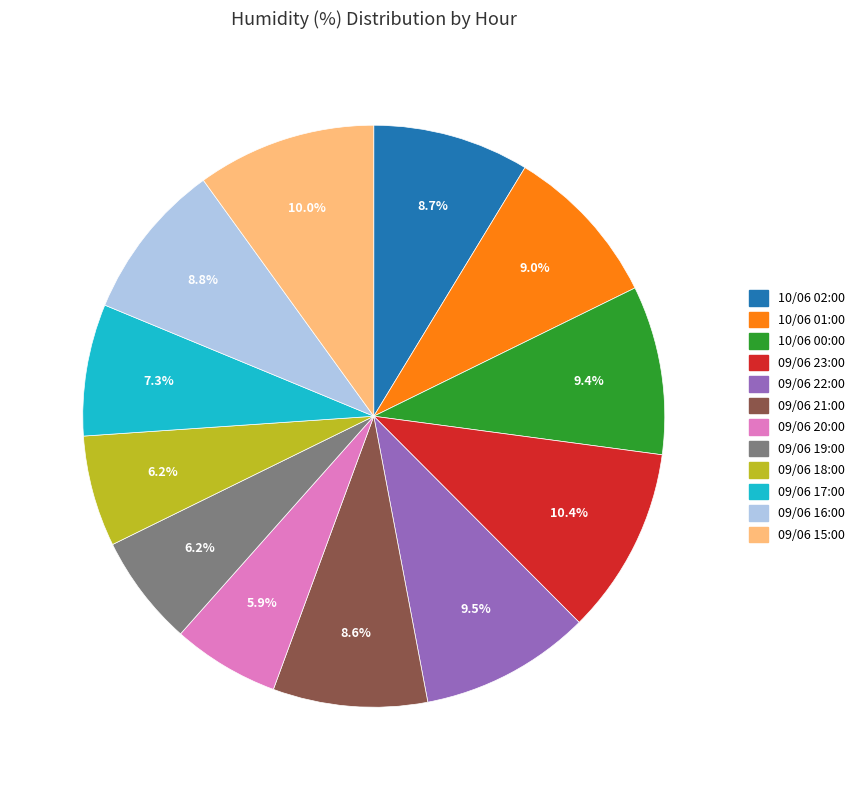

Which has a higher value, 10/06 00:00 or 09/06 23:00?

09/06 23:00